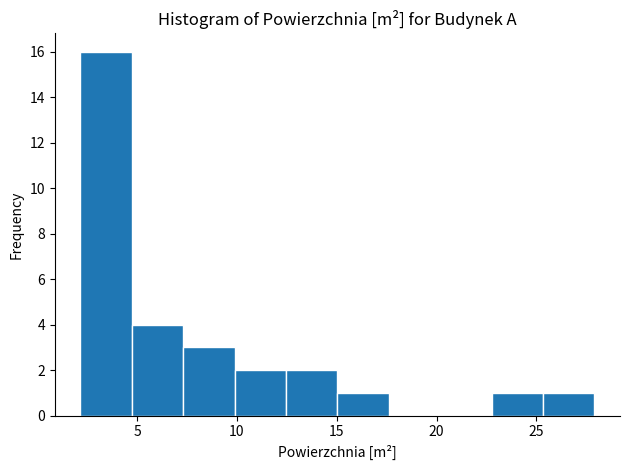

Reading left to right, list every bar in this chart as the range it spans on the x-axis followed by its height. Neither the bar edges nor the heights are printed on the chart, so give them approximately, as read against the axes.

2.0 to 4.5: 16
4.5 to 7.5: 4
7.5 to 10.0: 3
10.0 to 12.5: 2
12.5 to 15.0: 2
15.0 to 17.5: 1
17.5 to 20.0: 0
20.0 to 23.0: 0
23.0 to 25.5: 1
25.5 to 28.0: 1